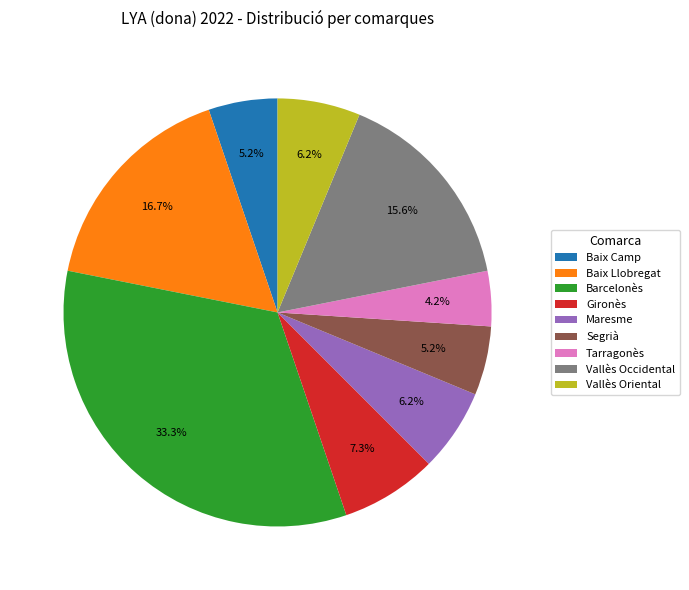

Between Gironès and Vallès Occidental, which is larger?

Vallès Occidental